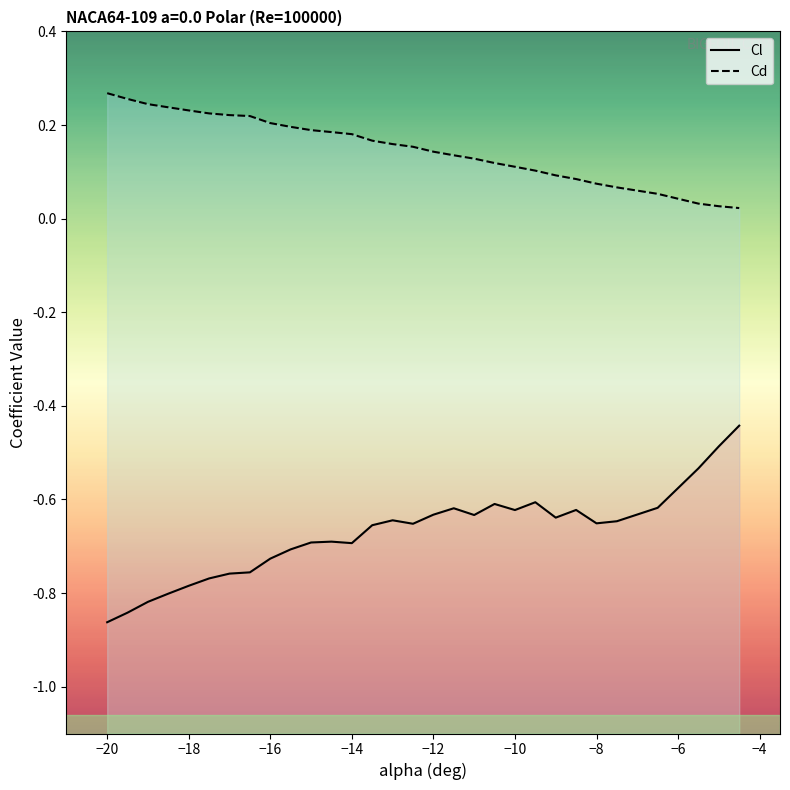

Which series has the widest spread of values?

Cl